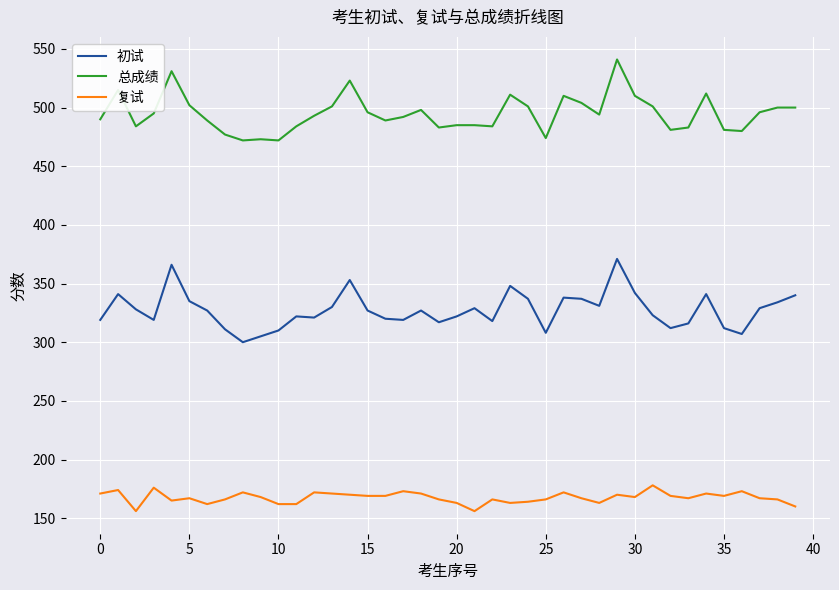

Which series has the largest total across all categories?

总成绩